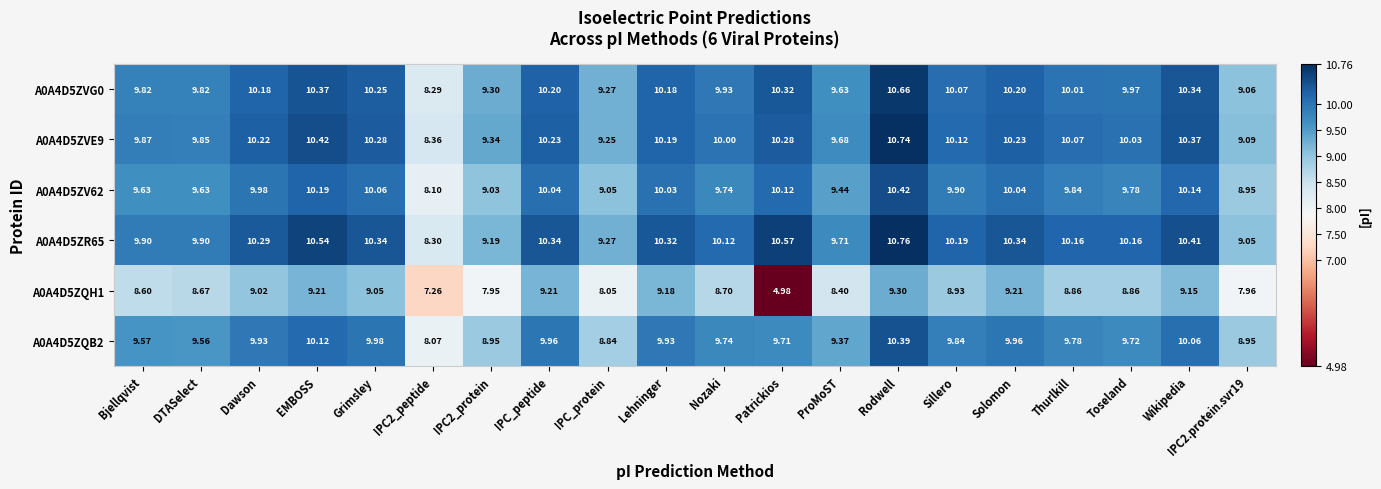

Rank the series by their maximum value, from lowest to highest.

A0A4D5ZQH1, A0A4D5ZQB2, A0A4D5ZV62, A0A4D5ZVG0, A0A4D5ZVE9, A0A4D5ZR65